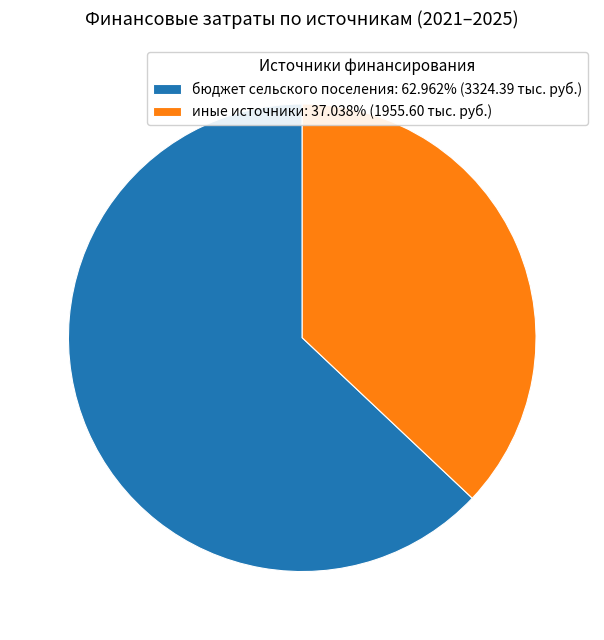

Approximately how many times larger is the value at бюджет сельского поселения: 62.962% (3324.39 тыс. руб.) compared to иные источники: 37.038% (1955.60 тыс. руб.)?

1.7